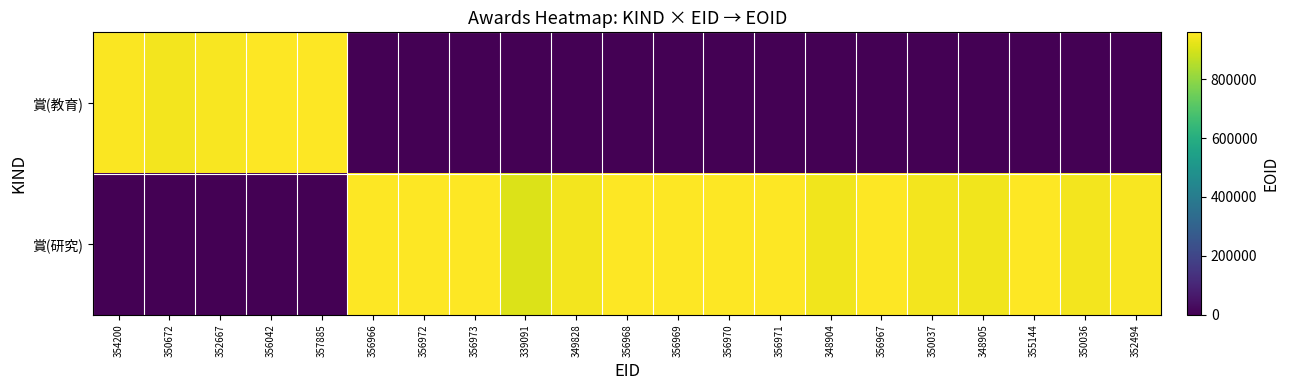

Reading left to right, extract all data points from this chart.

賞(教育): 354200=952082	350672=943561	352667=948897	356042=955456	357885=958704	356966=0	356972=0	356973=0	339091=0	349828=0	356968=0	356969=0	356970=0	356971=0	348904=0	356967=0	350037=0	348905=0	355144=0	350036=0	352494=0
賞(研究): 354200=0	350672=0	352667=0	356042=0	357885=0	356966=957068	356972=957077	356973=957076	339091=907875	349828=940248	356968=957071	356969=957072	356970=957073	356971=957074	348904=937290	356967=957070	350037=941586	348905=937292	355144=958310	350036=941585	352494=948389